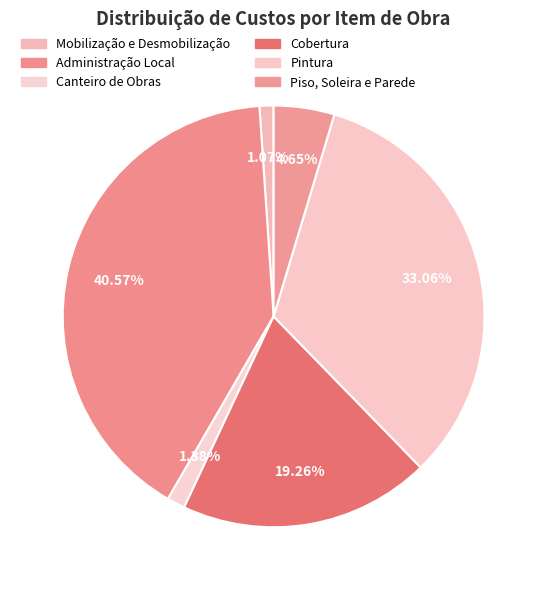

To the nearest percent, what portion does Piso, Soleira e Parede represent?

5%